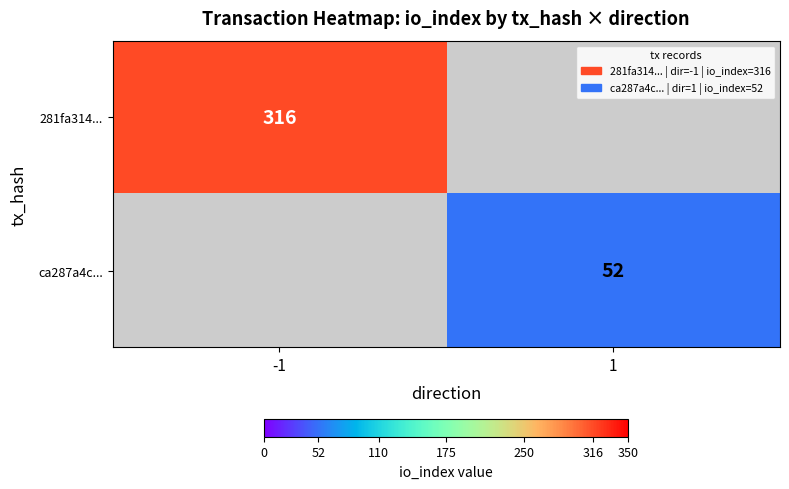

Which label corresponds to the largest value in the chart?

-1